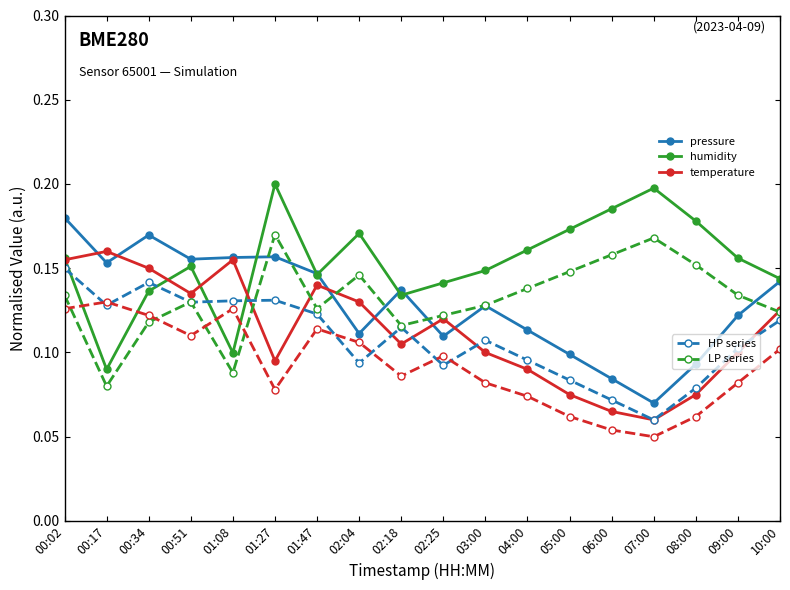

What is the total value across all series at 10:00?

0.8